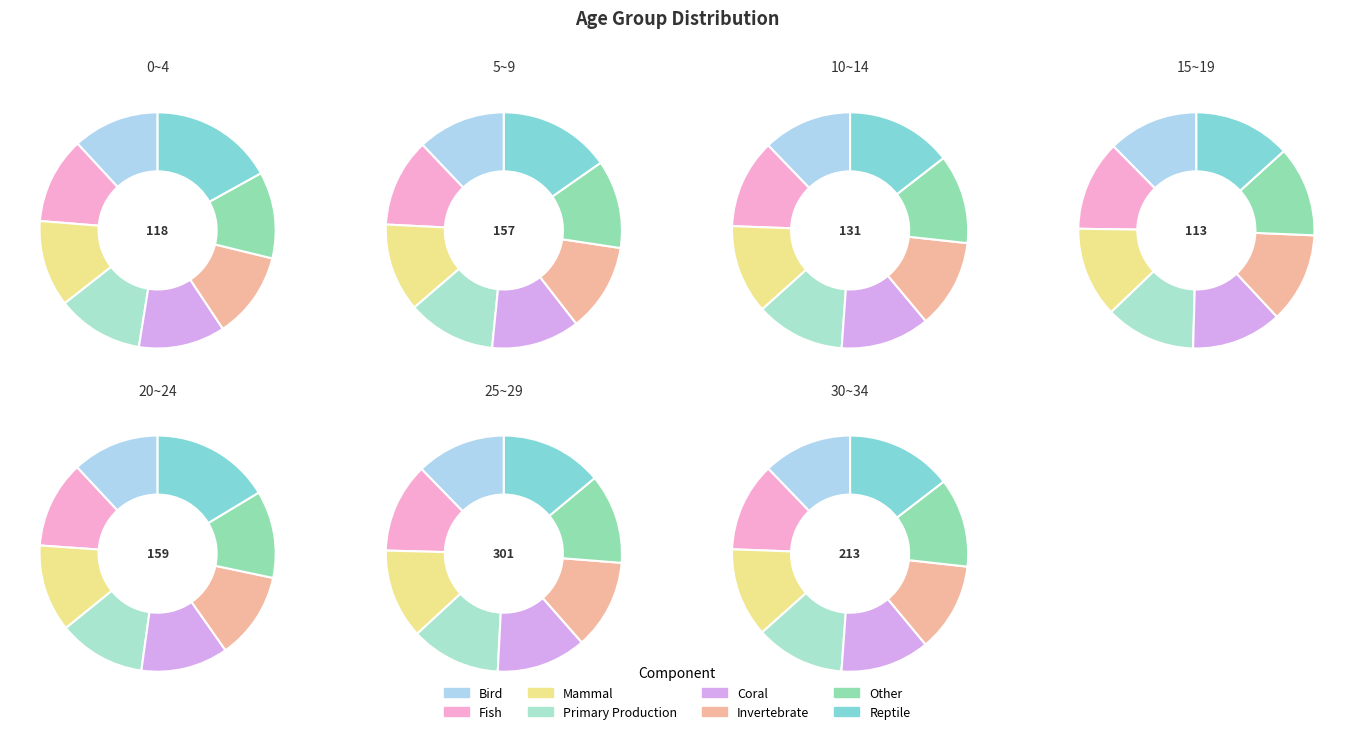

Does 30~34 represent more than half of the total?

No